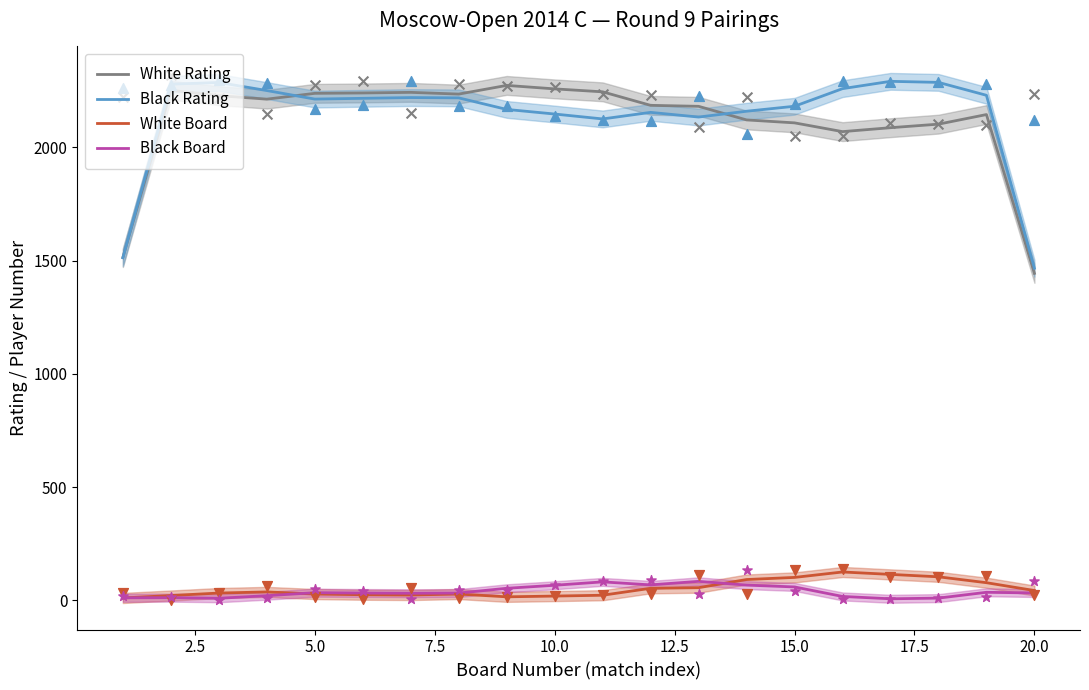

True or false: White Rating and White Board cross at least once.

False